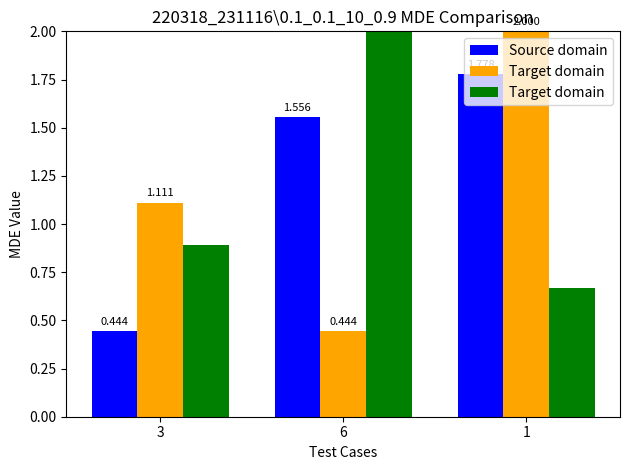

Which series has the widest spread of values?

Target domain